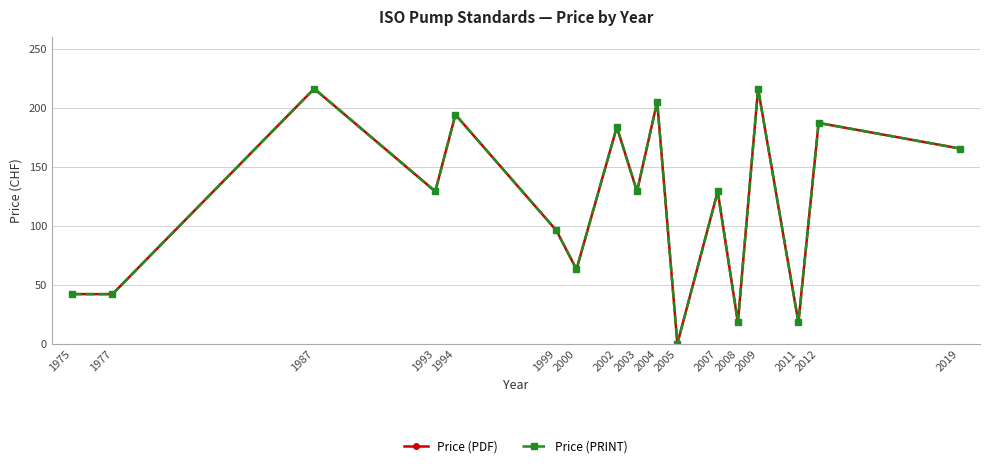

Where is Price (PRINT) nearest to the value 108?

1999